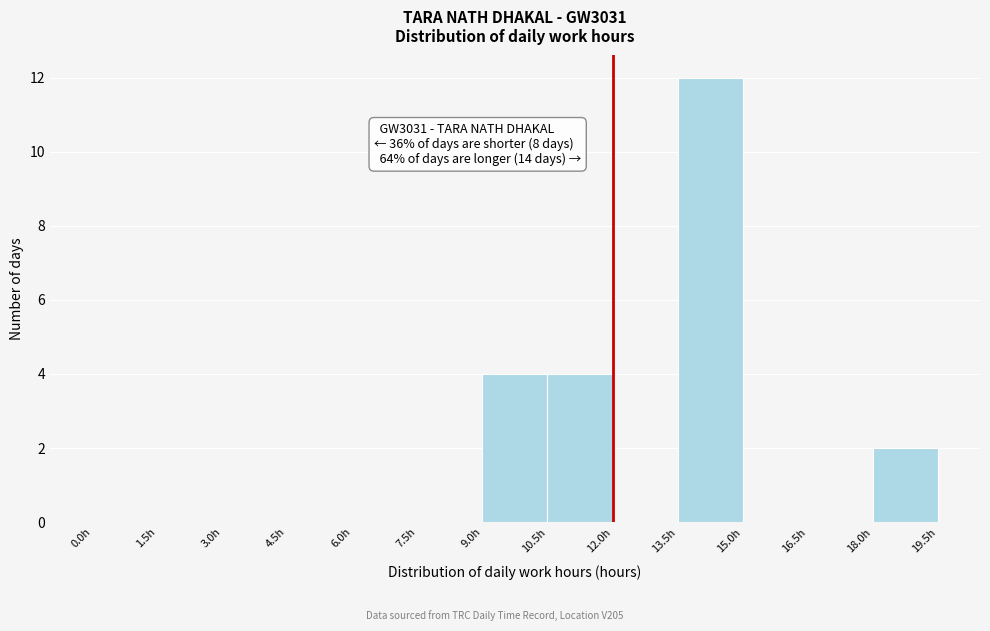

Over which range of the x-axis is the bar tallest?

13.5 to 15.0